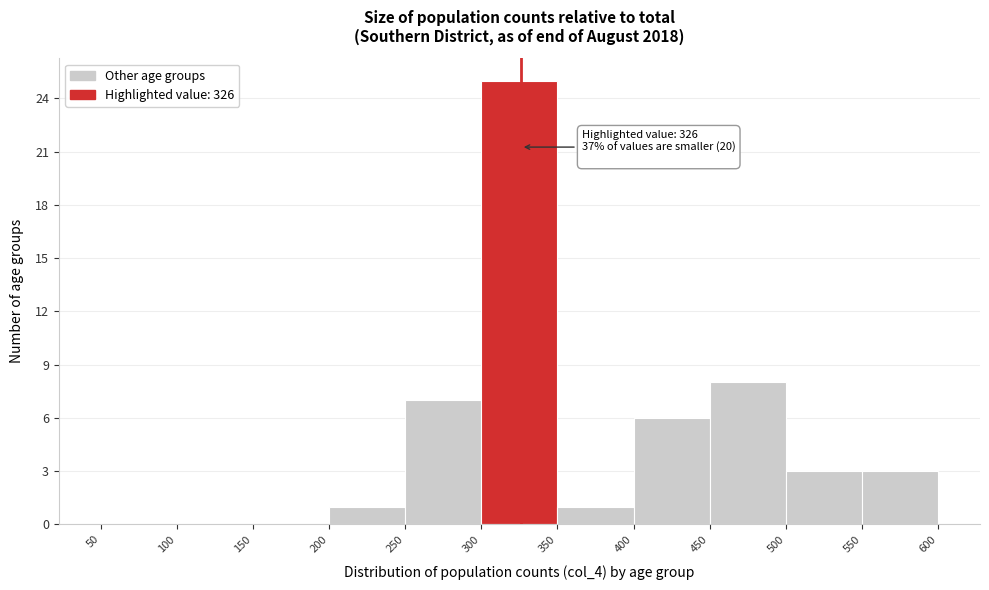

Which range on the x-axis has the tallest bar?

300 to 350